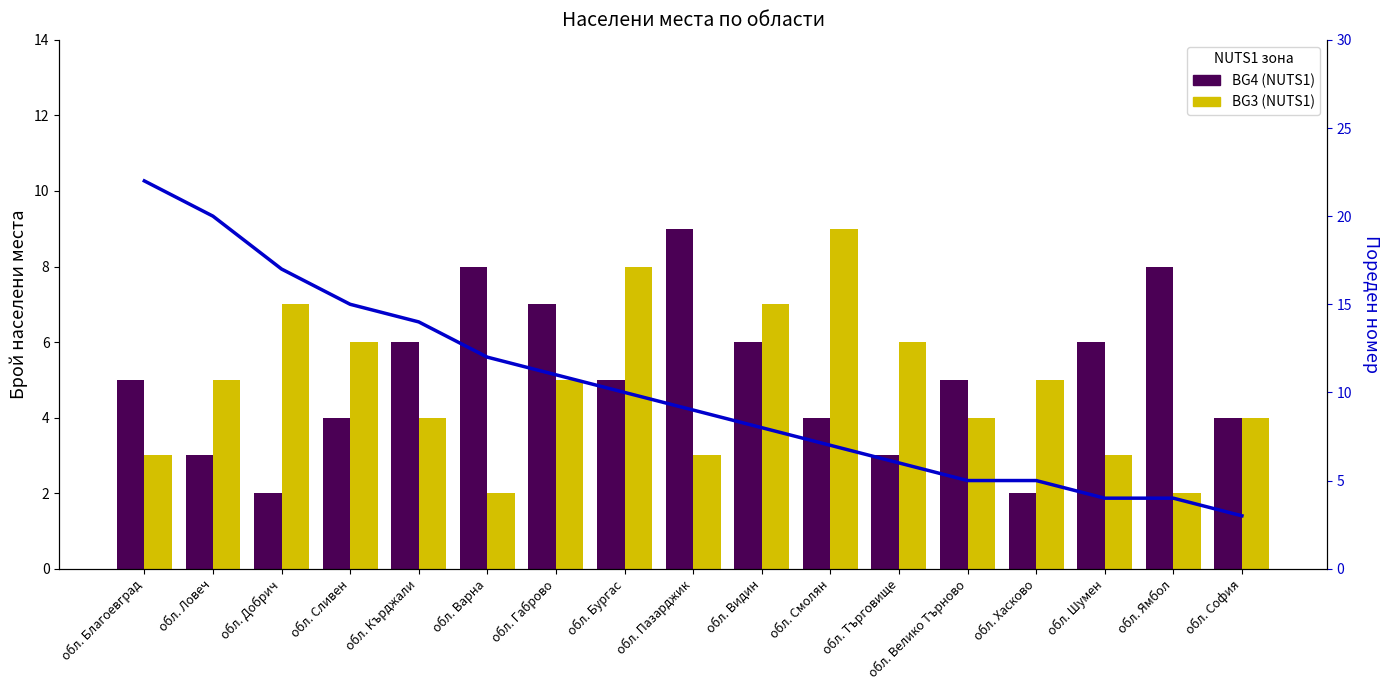

Is it true that BG3 (NUTS1) equals 6 at обл. Сливен?

True